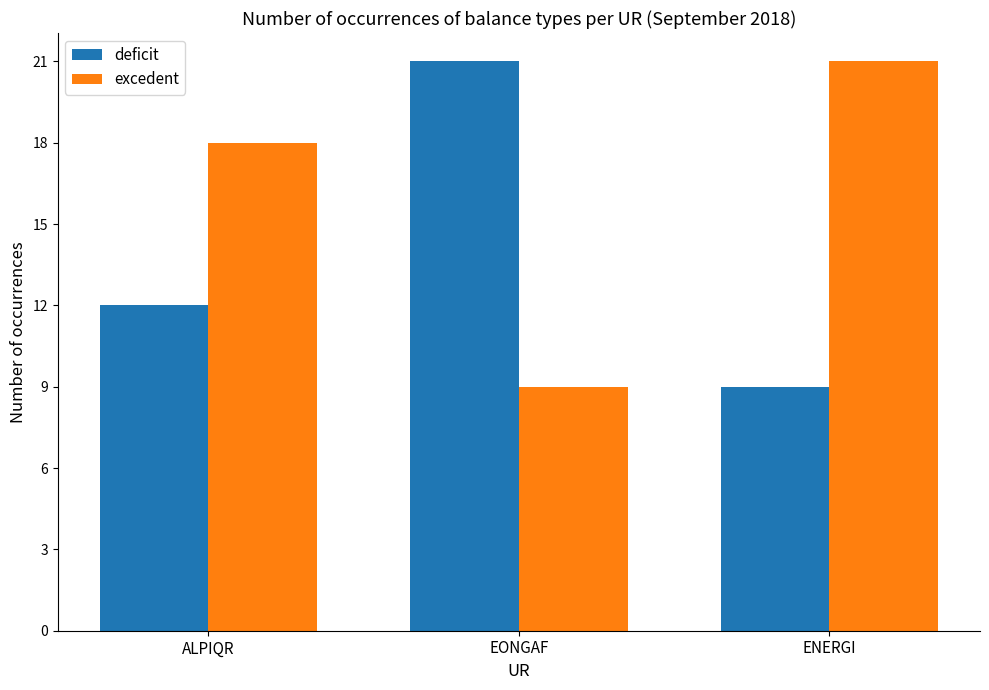

How many bars are there in each group?

2